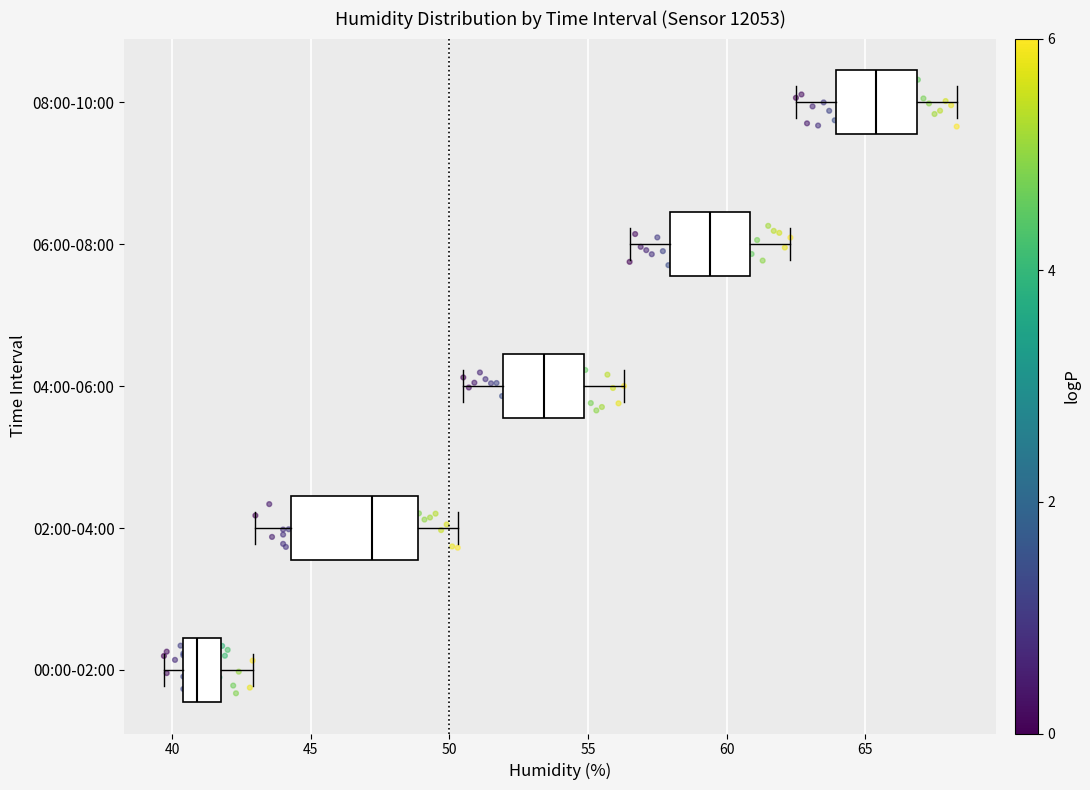

Reading bottom to top, transcribe this box plot: for each box, give where its median line is, the range the box spans, and where its two whiskers end, as read against the x-axis. The values are not printed on the chart, so give them approximately, as read against the axis.

00:00-02:00: median 41.0, box 40.5 to 42.0, whiskers 39.5 to 43.0
02:00-04:00: median 47.0, box 44.5 to 49.0, whiskers 43.0 to 50.5
04:00-06:00: median 53.5, box 52.0 to 55.0, whiskers 50.5 to 56.5
06:00-08:00: median 59.5, box 58.0 to 61.0, whiskers 56.5 to 62.5
08:00-10:00: median 65.5, box 64.0 to 67.0, whiskers 62.5 to 68.5